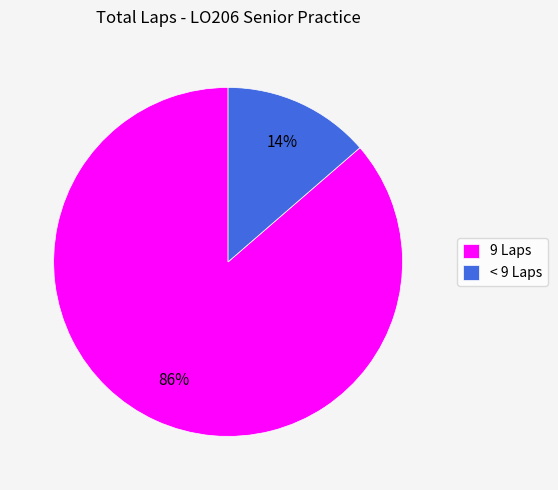

Do 9 Laps and < 9 Laps together represent more than half of the pie?

Yes